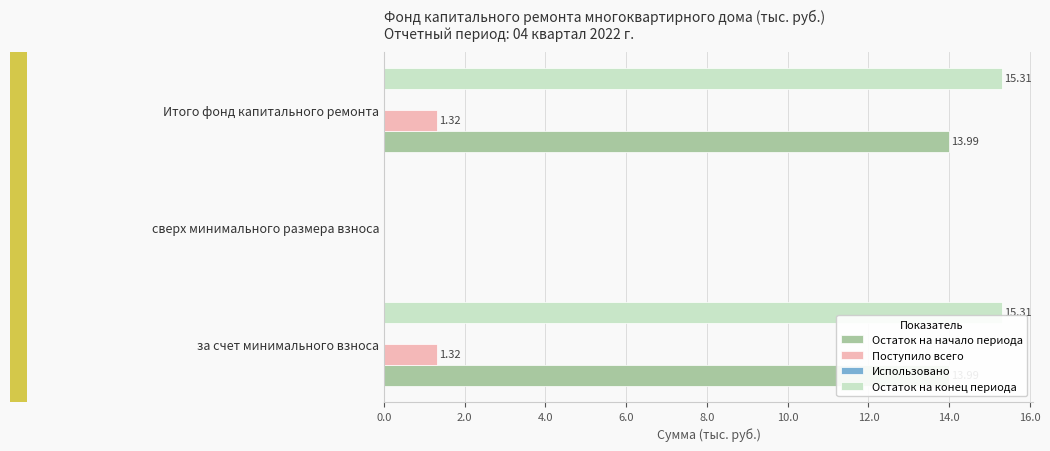

How many data points does each series have?

3